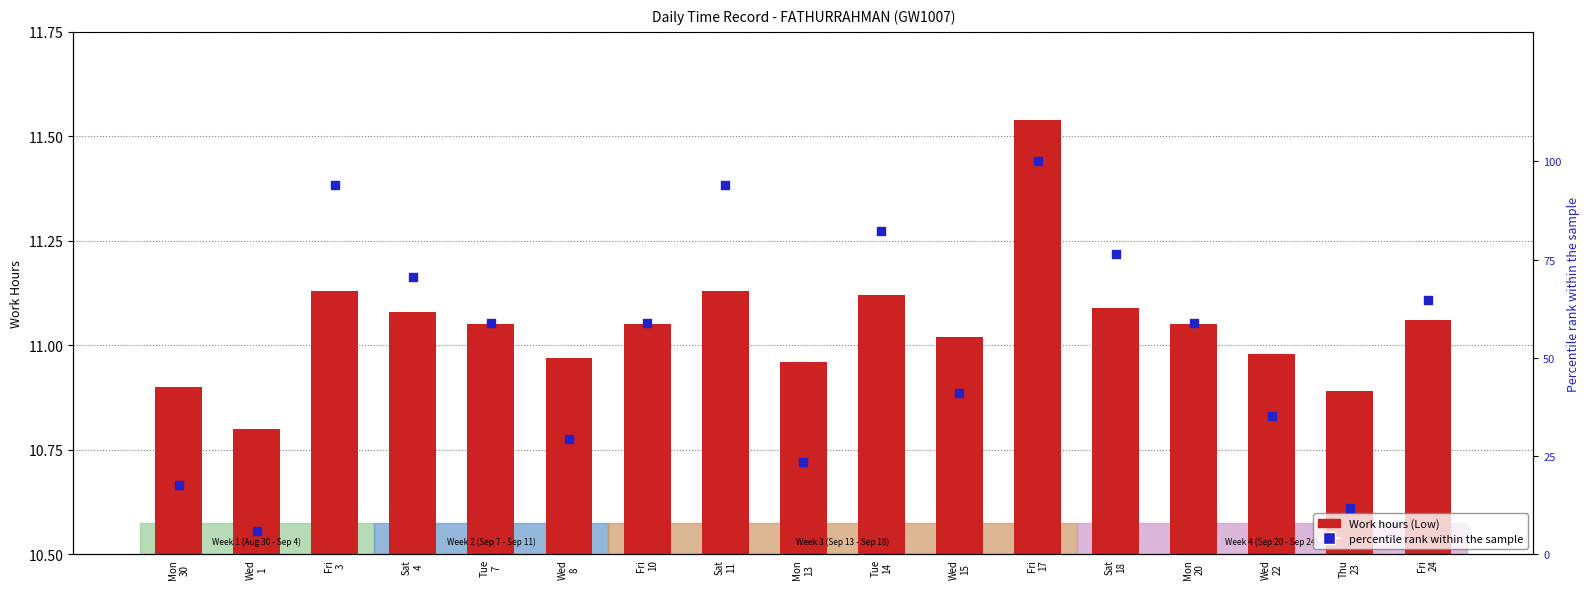

What is the total value across all series at Fri
17?

111.5